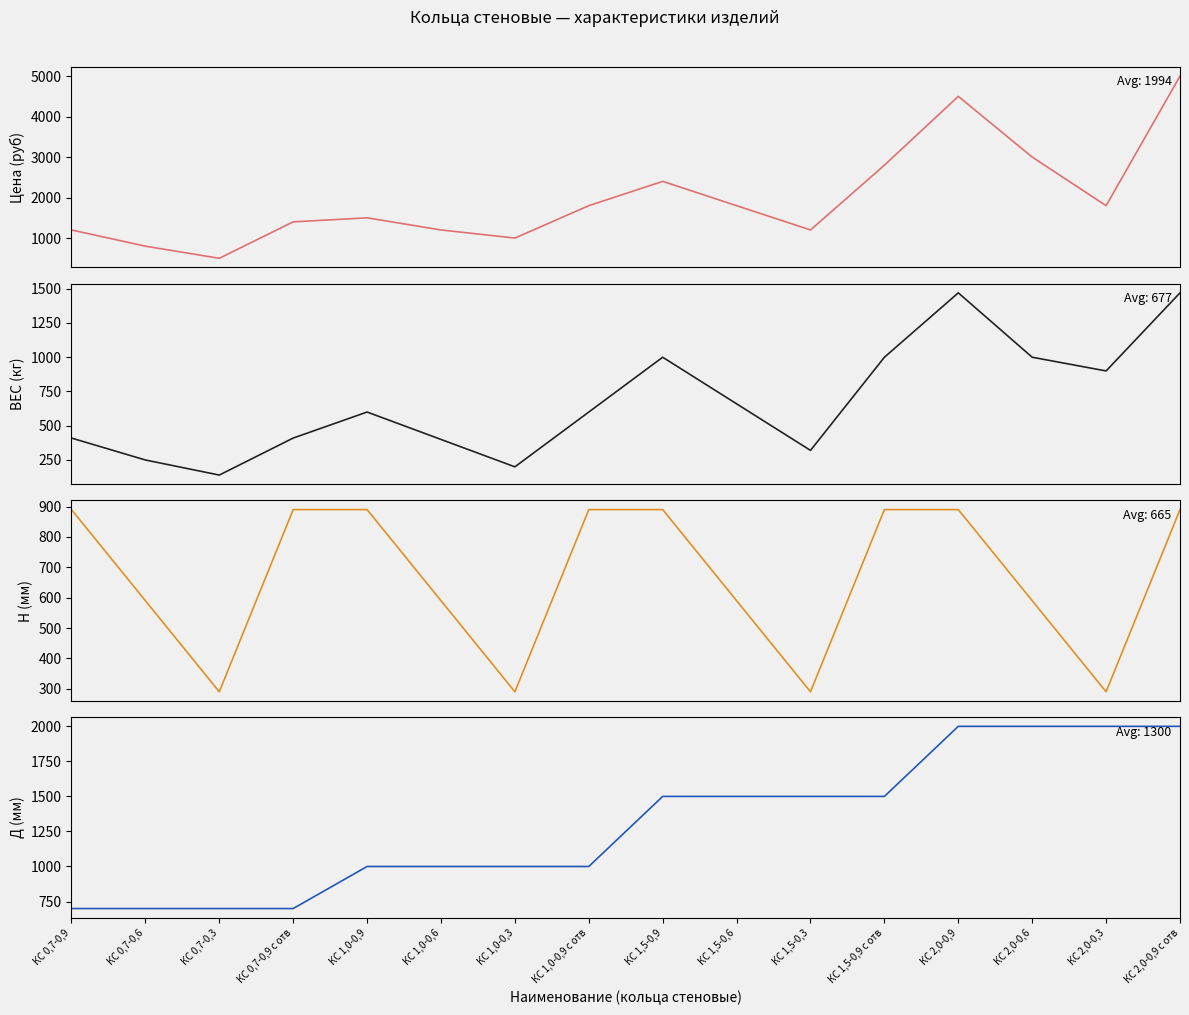

What is the label of the 12th point from the right?

КС 1,0-0,9